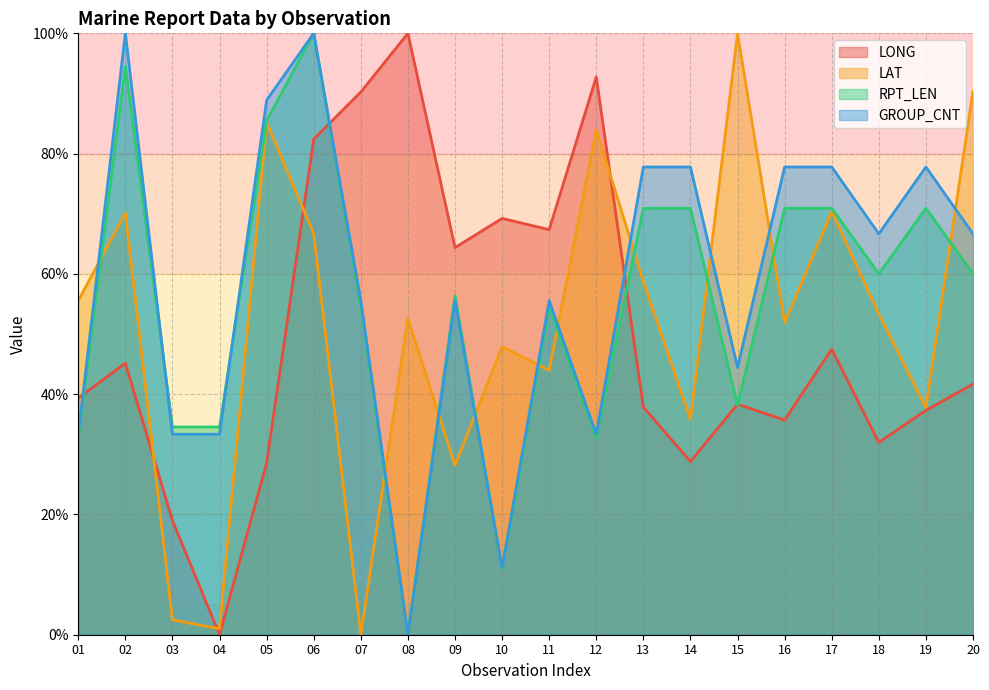

List the labels in order of GROUP_CNT value, largest first.

02, 06, 05, 13, 14, 16, 17, 19, 18, 20, 07, 09, 11, 15, 01, 03, 04, 12, 10, 08